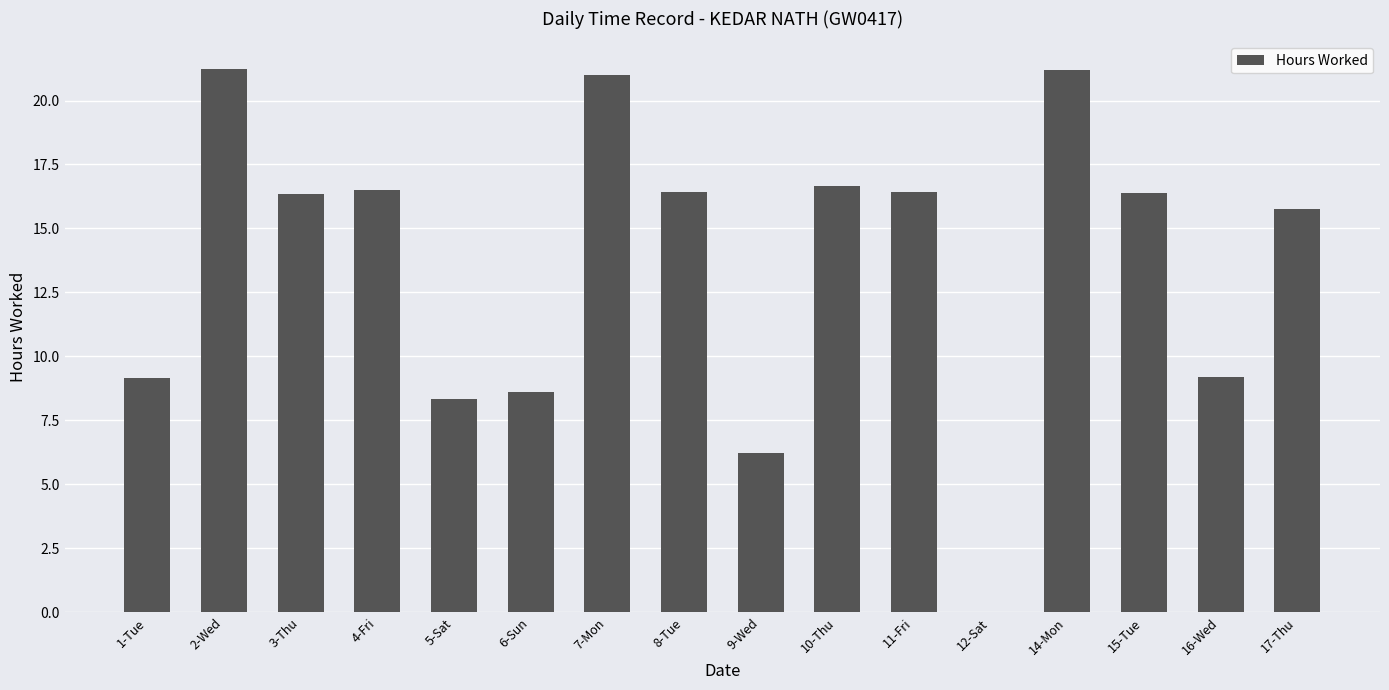

Between 3-Thu and 2-Wed, which is larger?

2-Wed